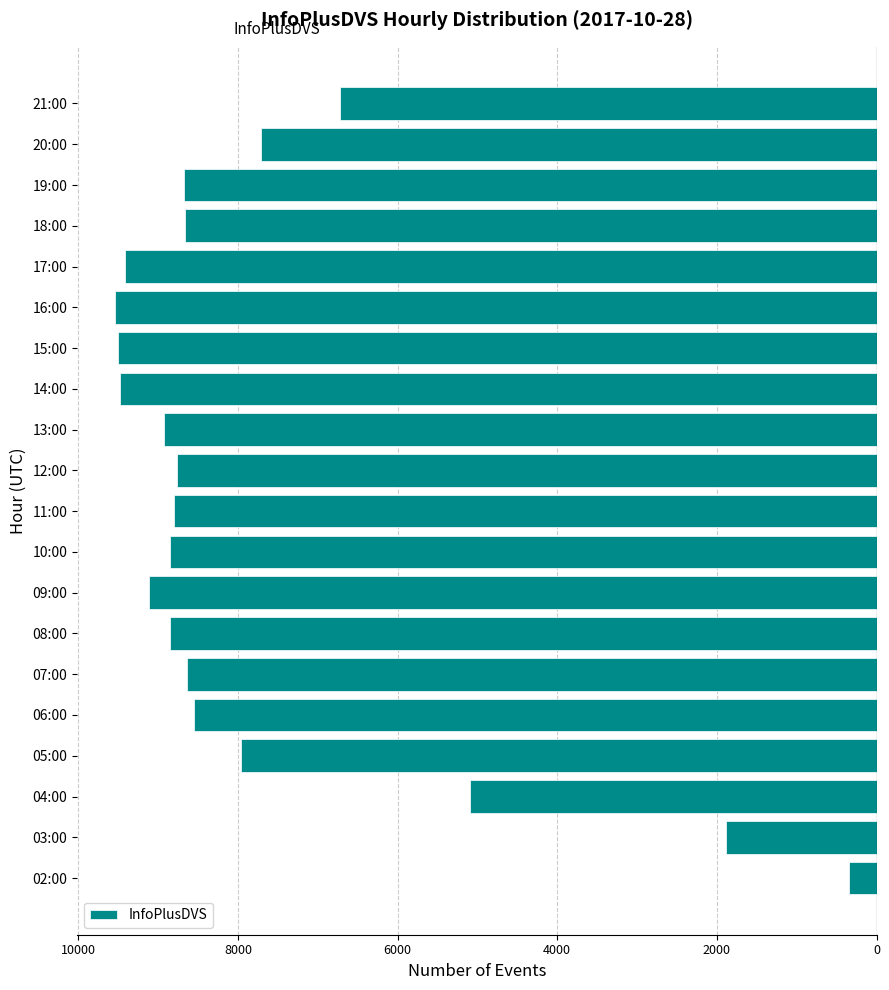

Where is the data nearest to the value -4939?

04:00